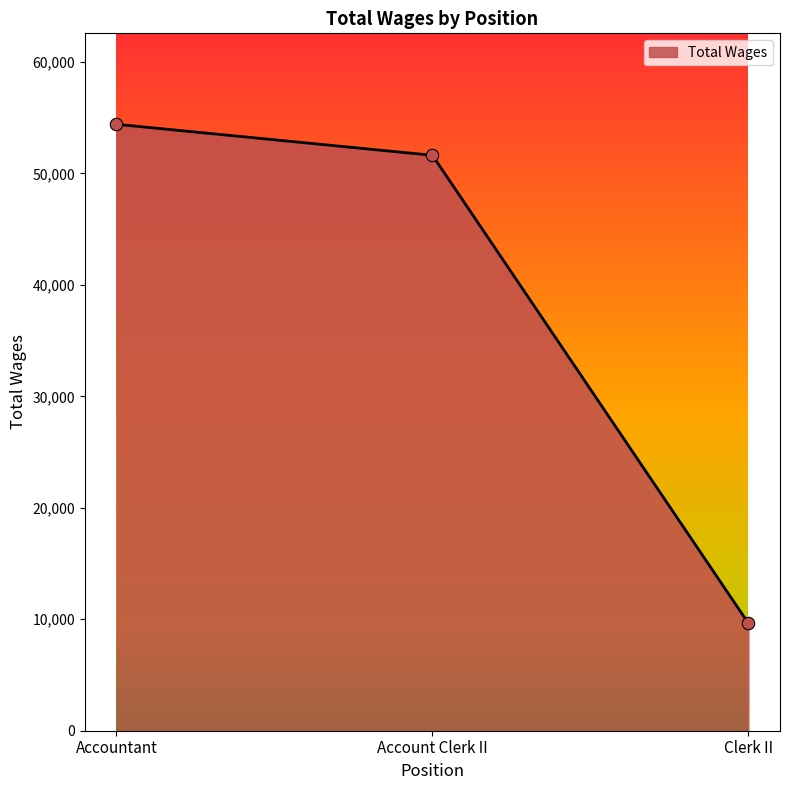

Which has a higher value, Clerk II or Accountant?

Accountant